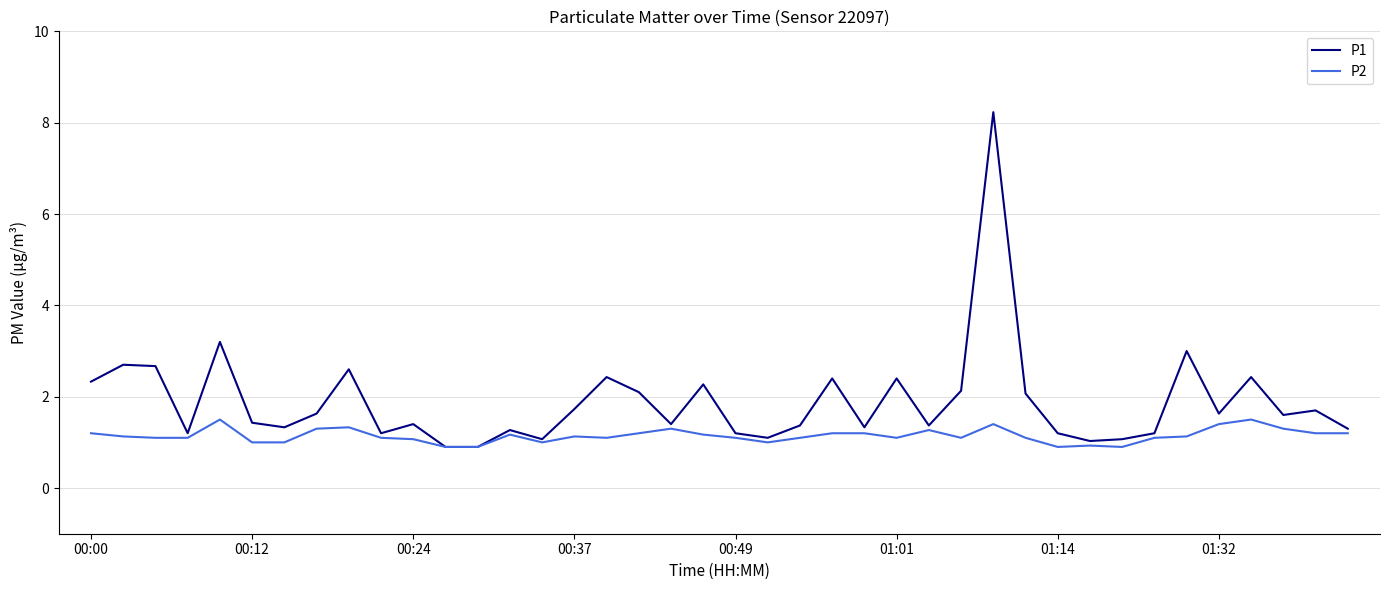

What is the difference between the maximum and minimum values in the P2 series?

0.6